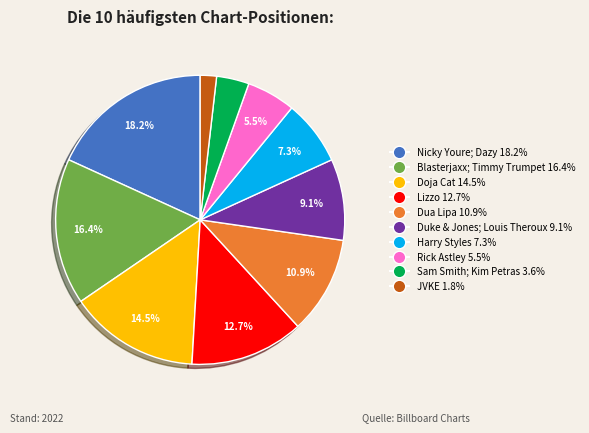

To the nearest percent, what is the combined percentage of Lizzo and Nicky Youre; Dazy?

31%